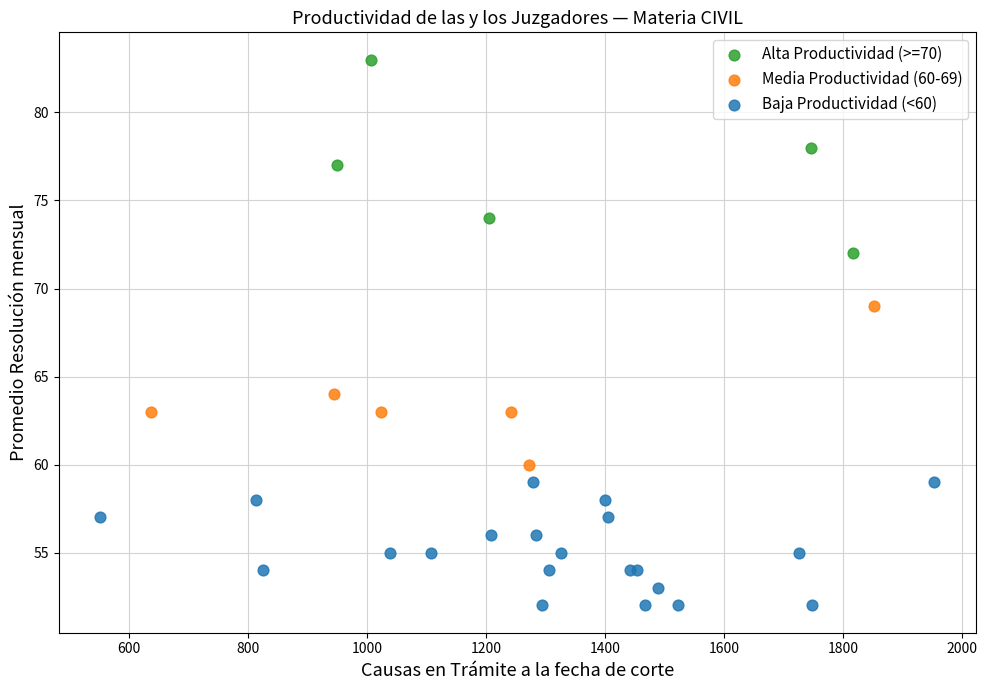

Which series reaches the minimum Y coordinate?

Baja Productividad (<60)